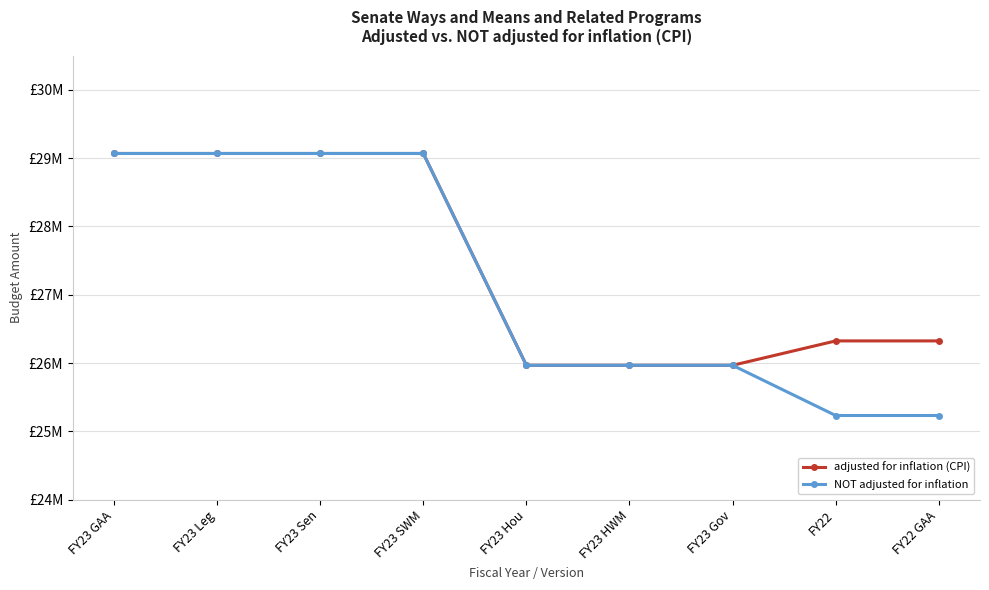

Is this an area chart (filled region under the line)?

No